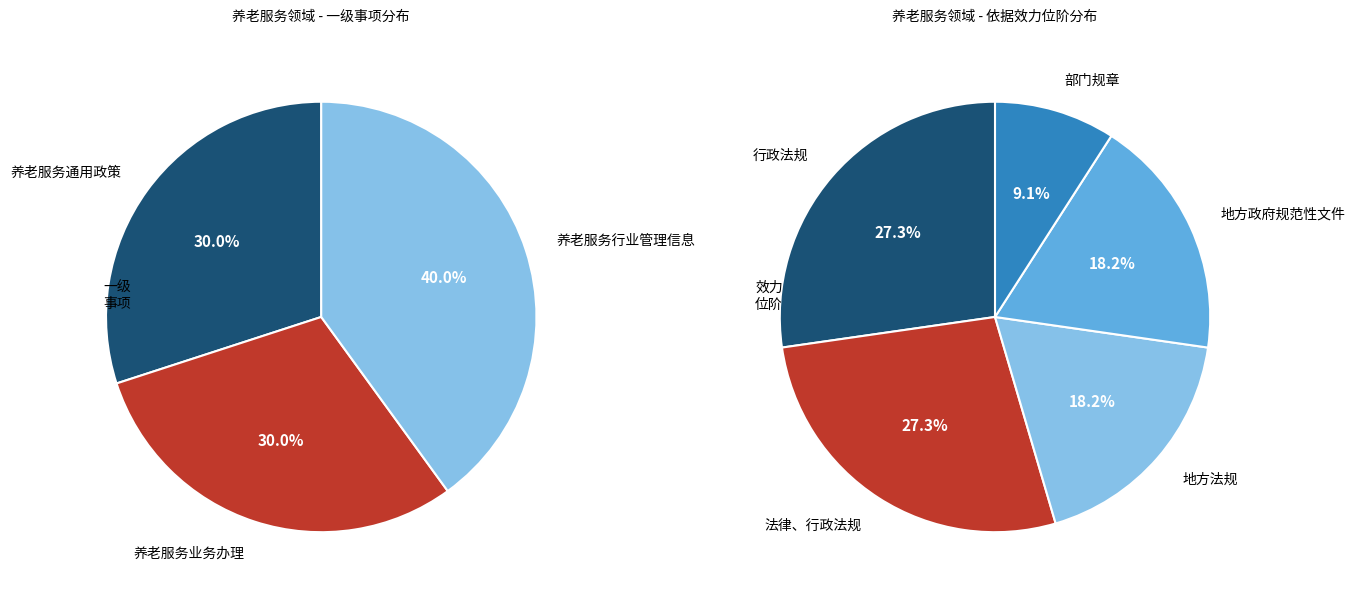

How many slices are in this pie chart?

3